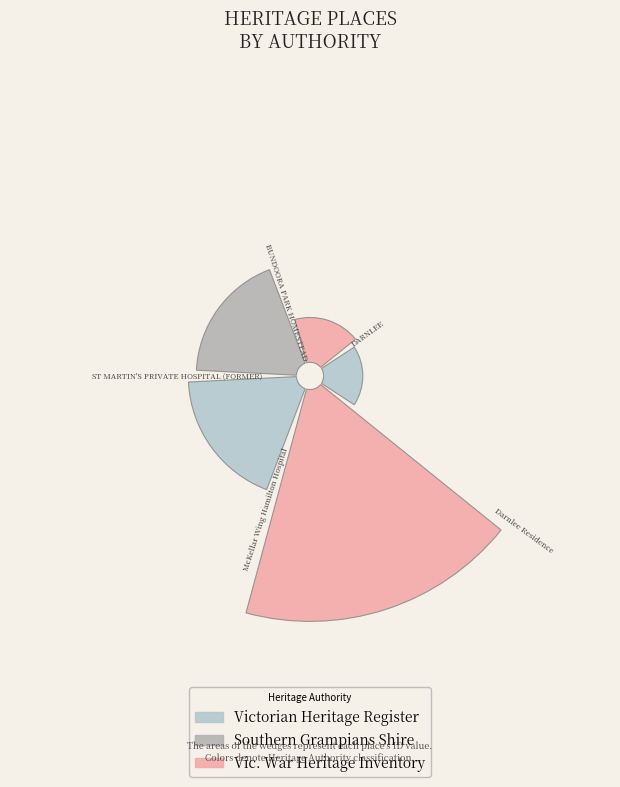

Does any single category account for the majority?

No